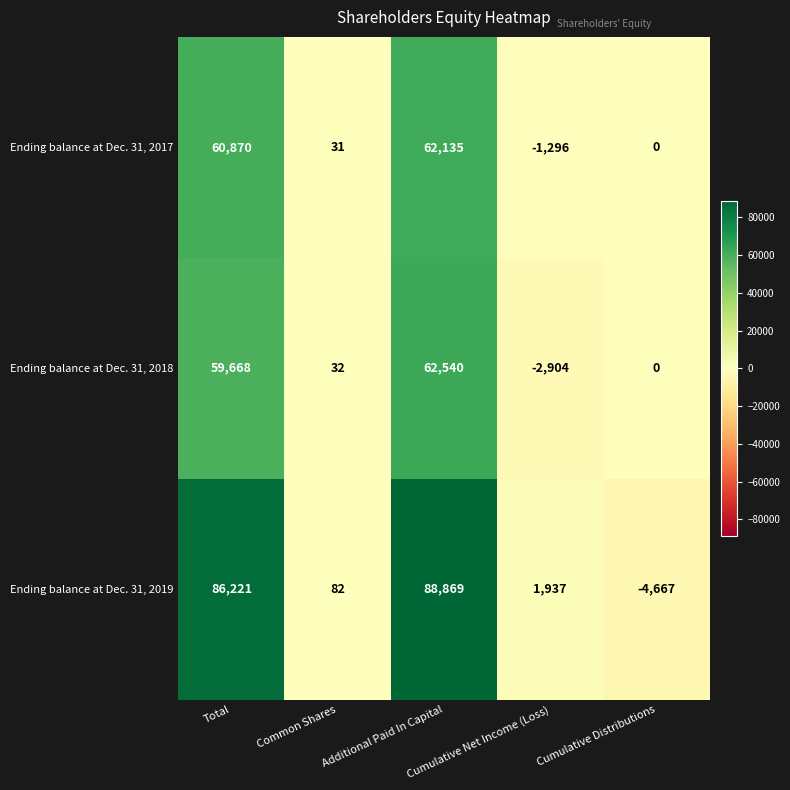

What is the average value of the Ending balance at Dec. 31, 2017 series?

24348